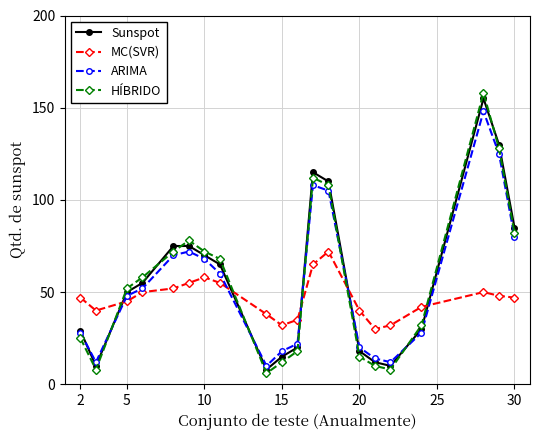

Which series ends up on top after the final intersection of Sunspot and MC(SVR)?

Sunspot